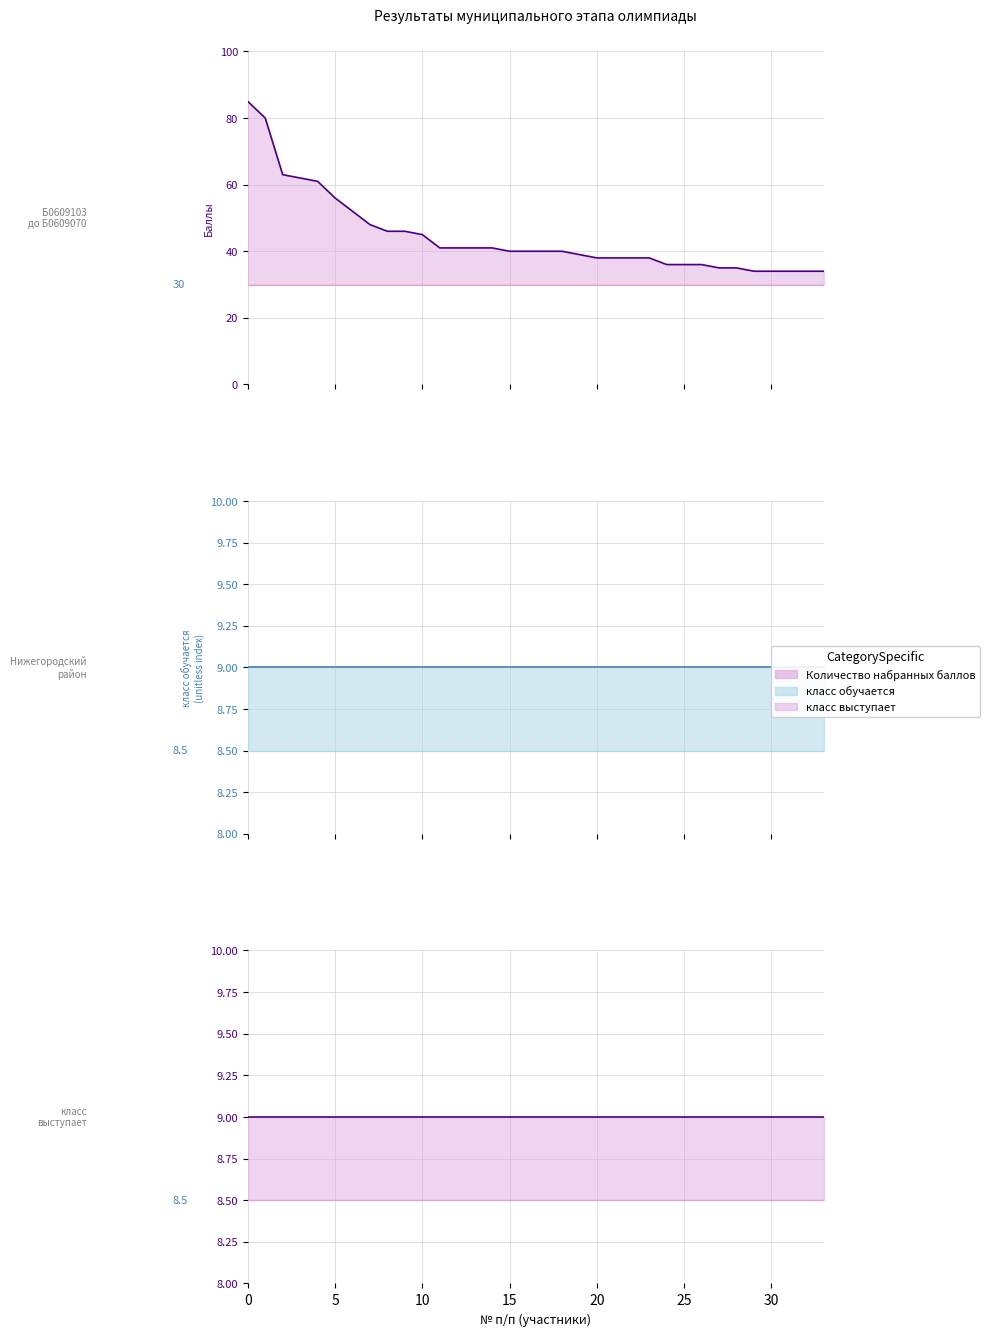

What is the highest value of the класс выступает series?

9